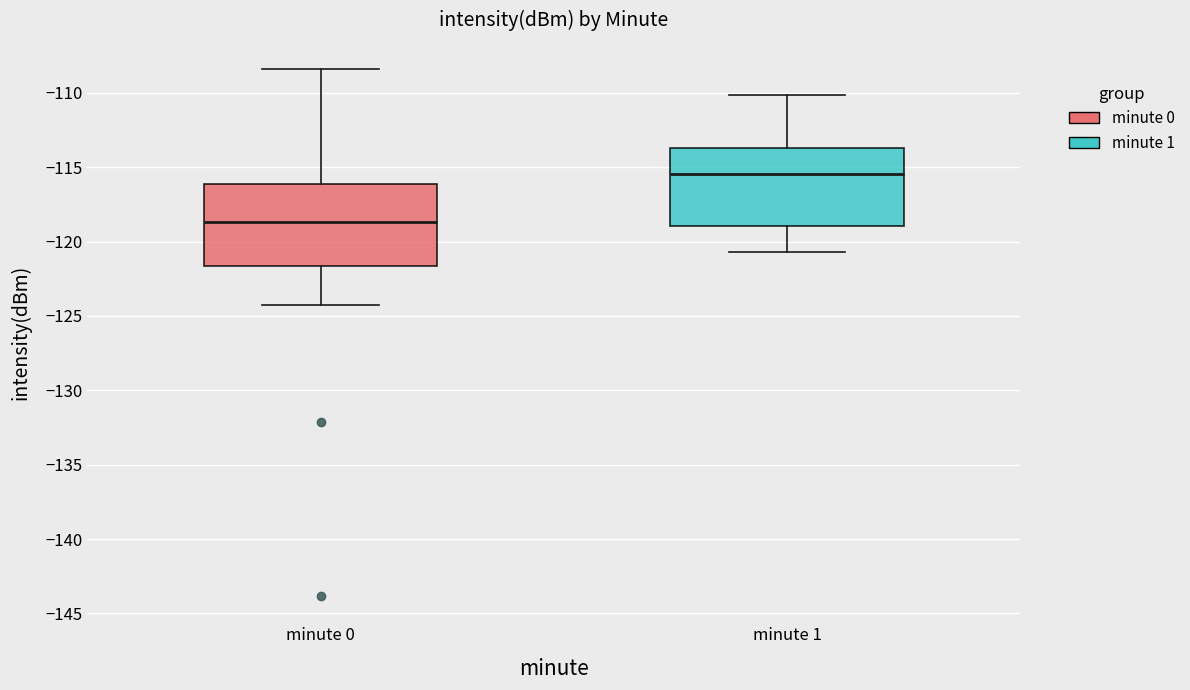

Which box's median line is the lowest?

minute 0